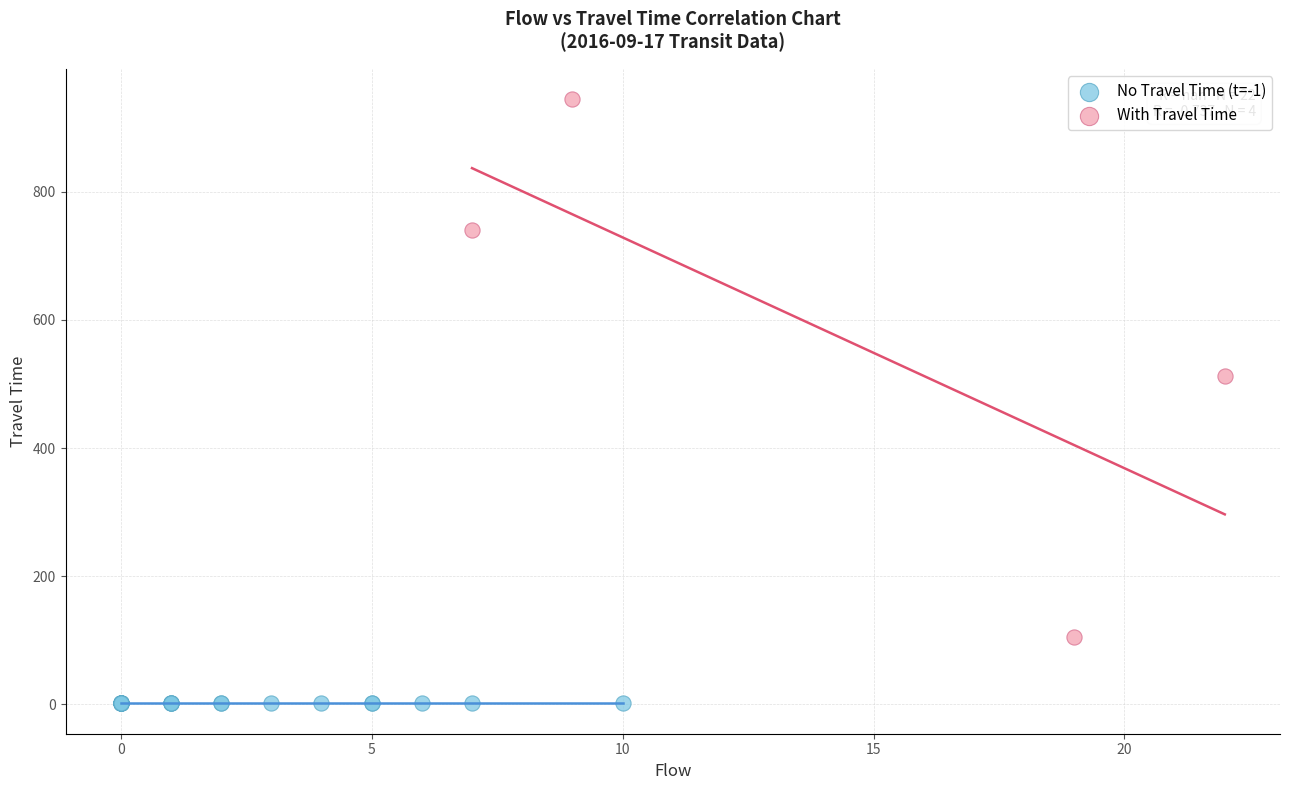

Which series contains the highest Y value?

With Travel Time